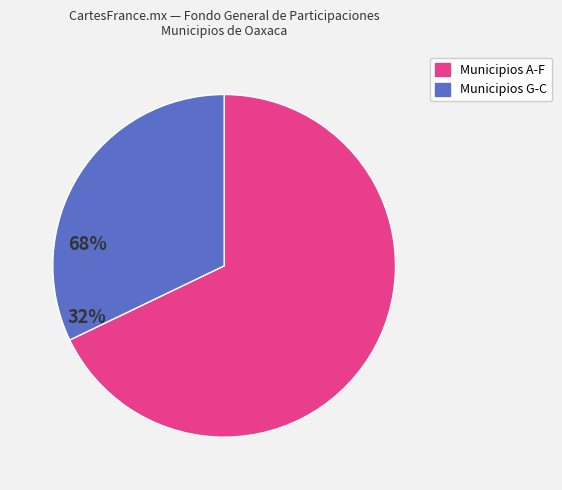

Is there a majority slice in this chart?

Yes